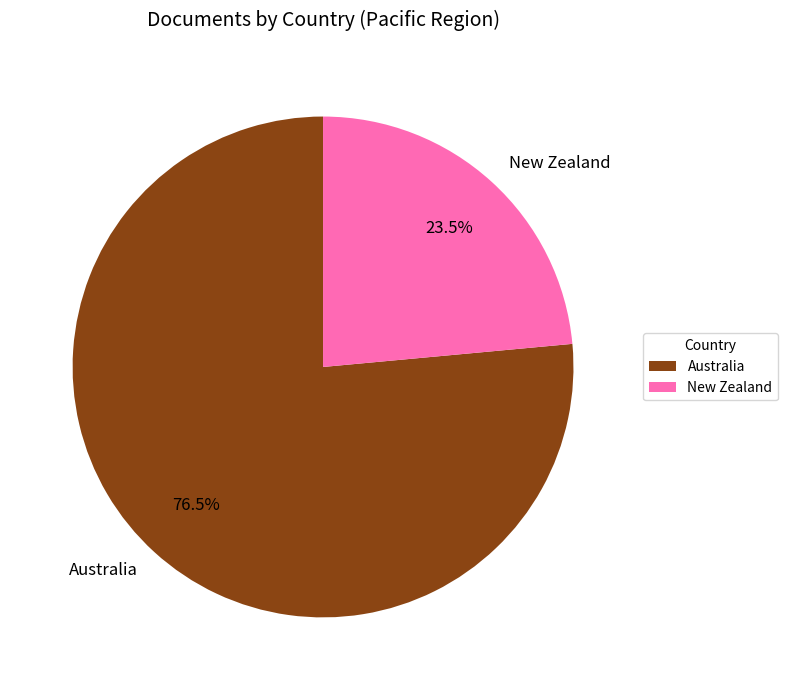

Which category has the smallest portion of the pie?

New Zealand